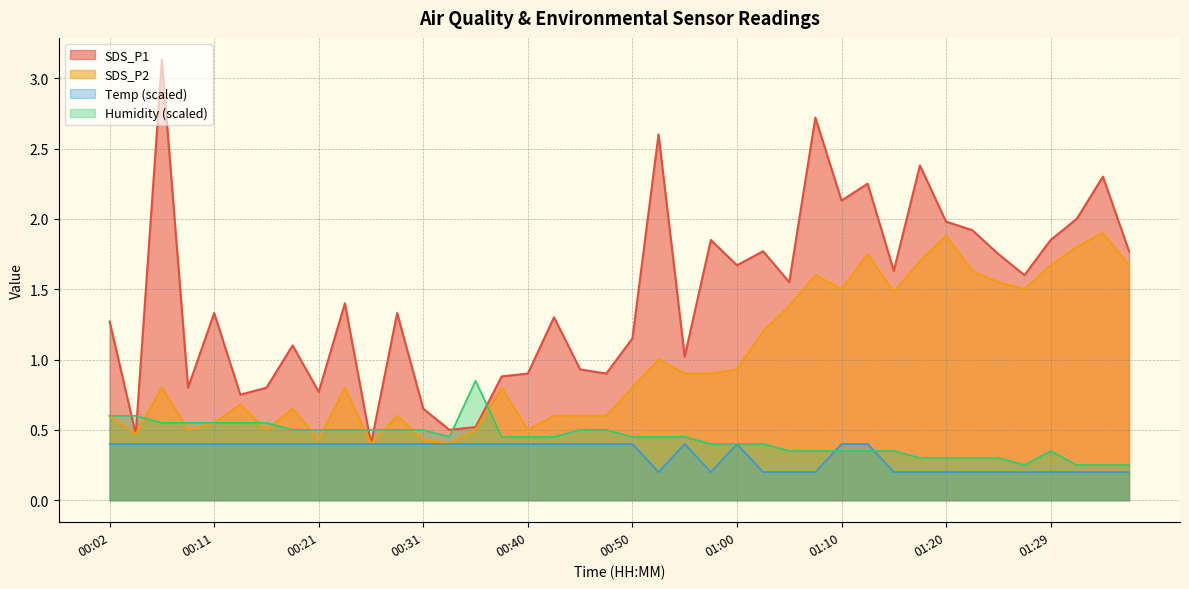

What is the maximum value shown in the chart?

3.1